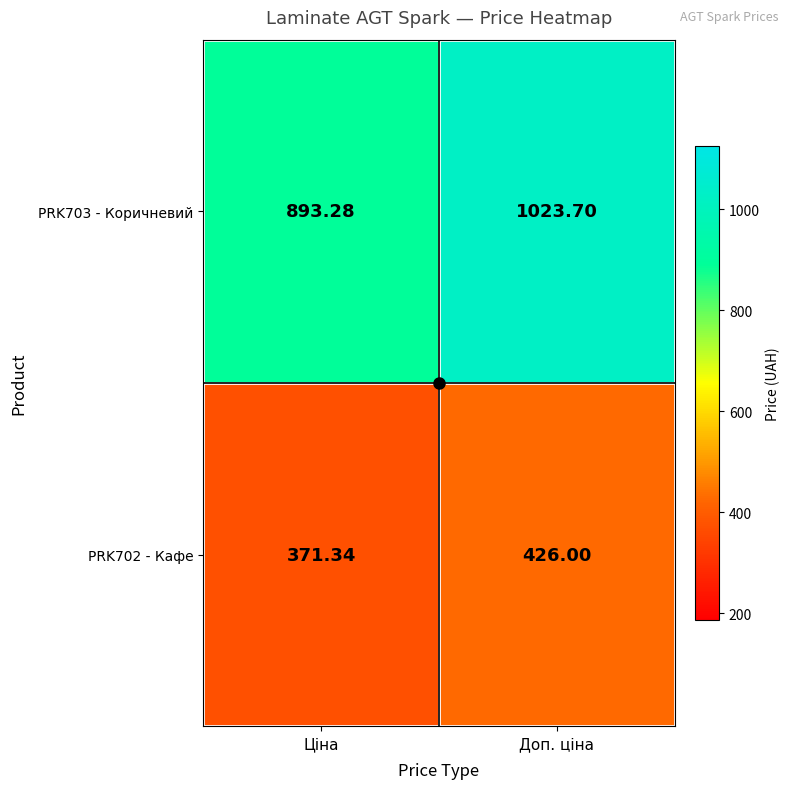

At which label does PRK702 - Кафе reach its minimum?

Ціна